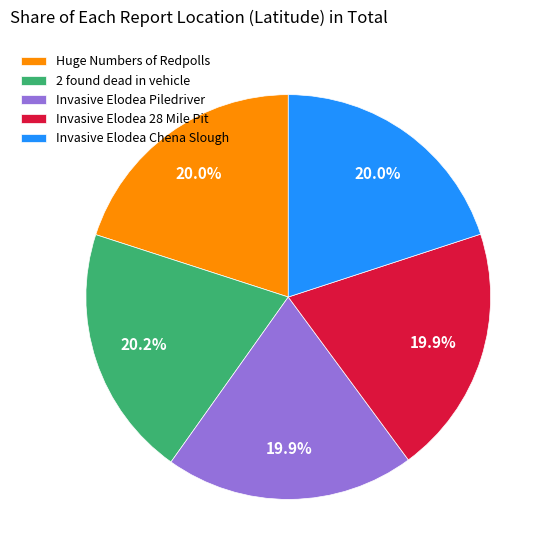

To the nearest percent, what is the average slice percentage?

20%